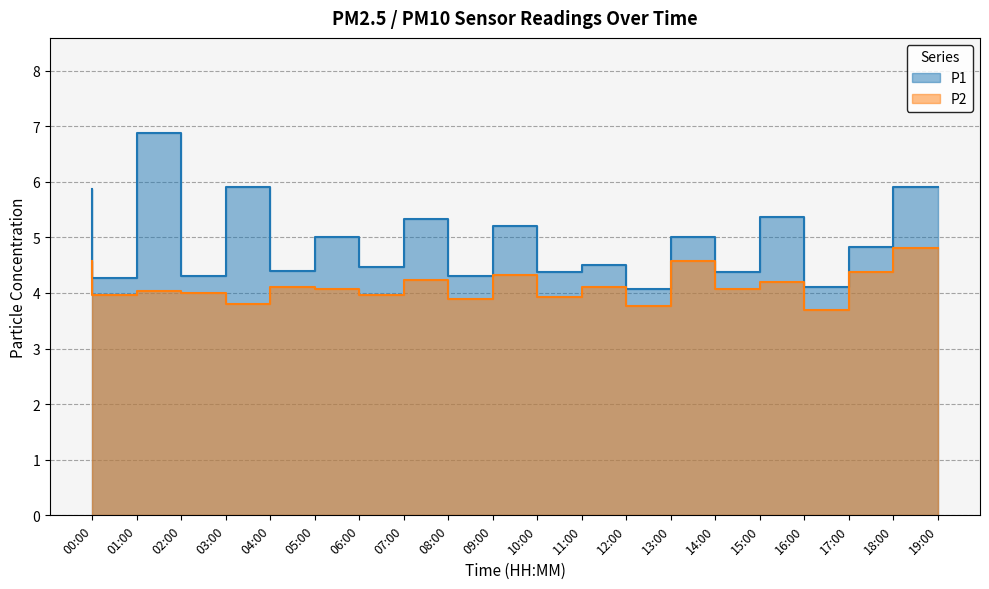

What is the sum of the P1 values at 16:00 and 03:00?

9.7